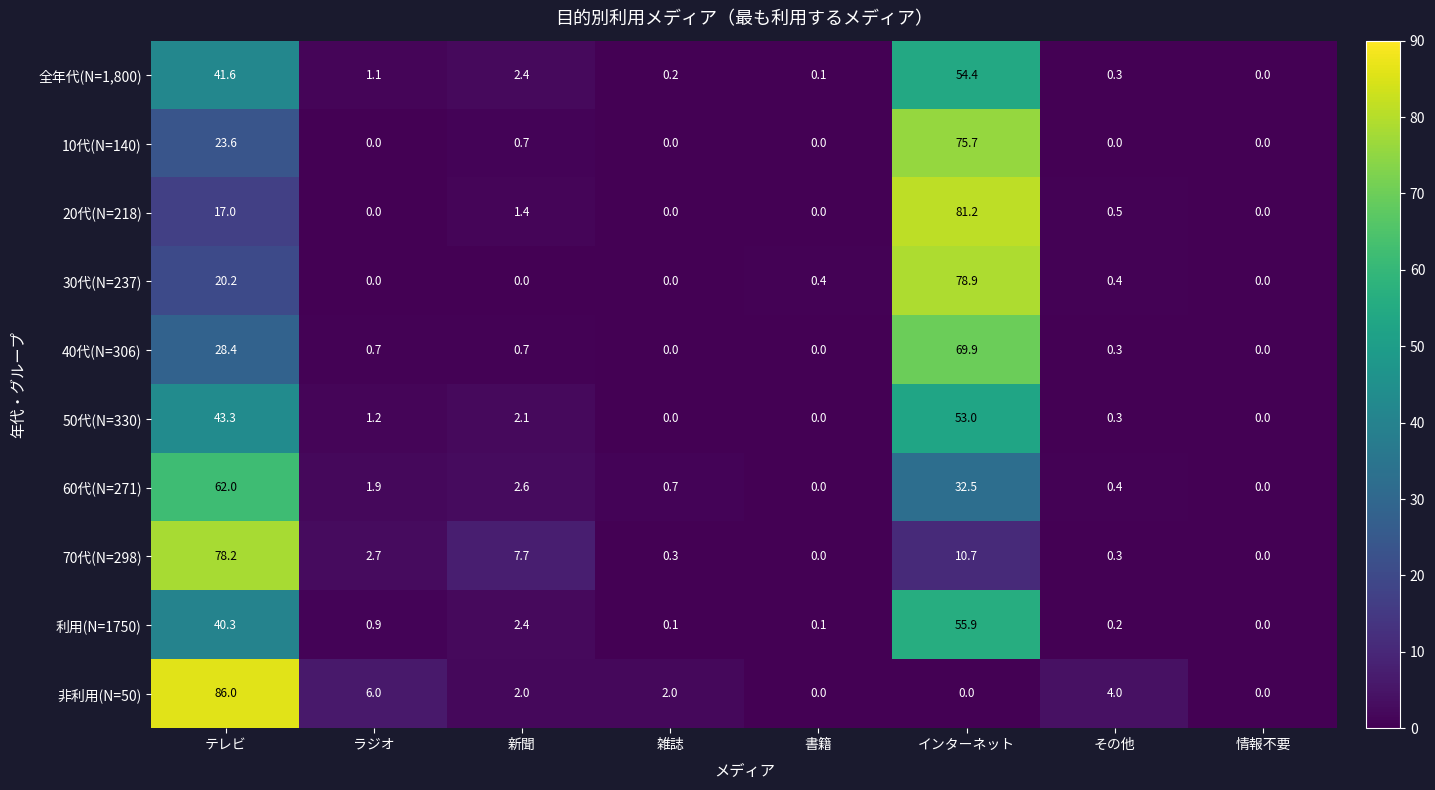

What is the spread (max minus min) of values at テレビ?

69.0